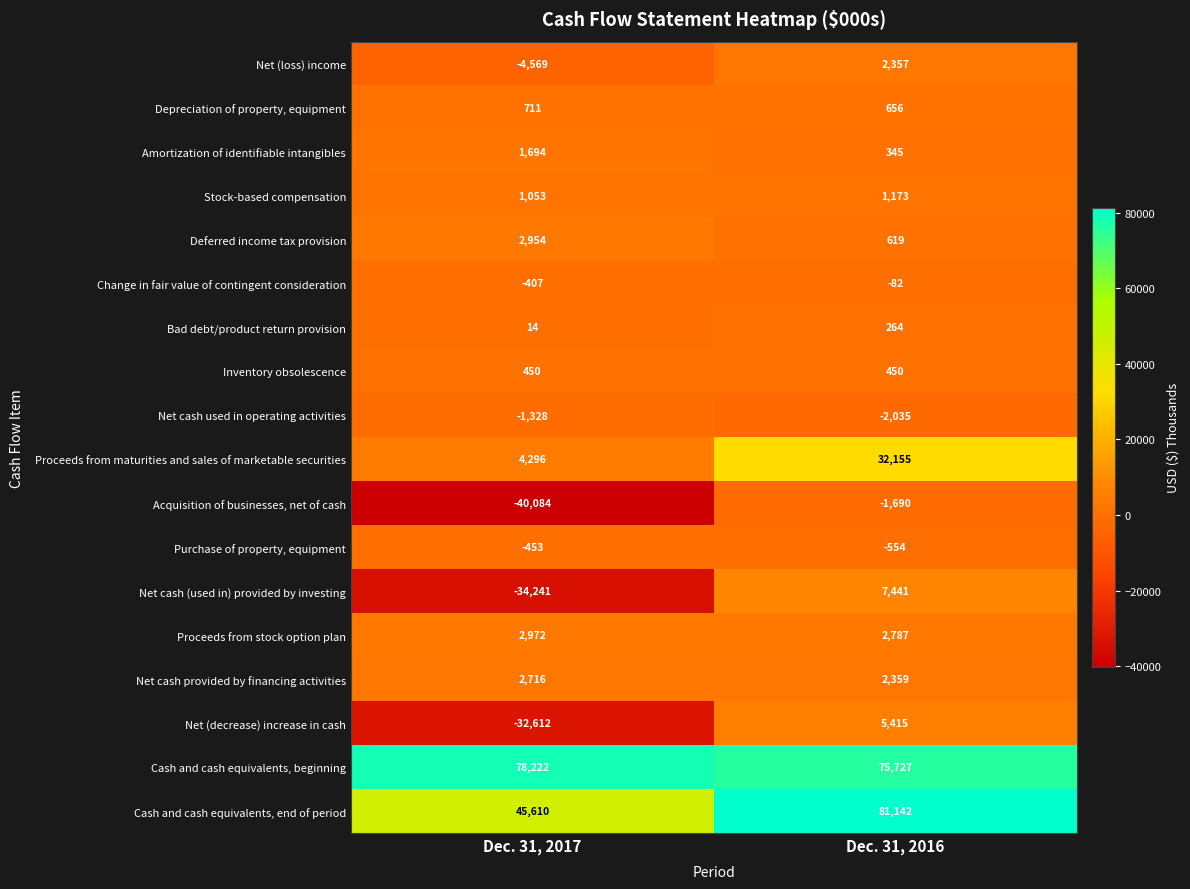

What is the sum of all Cash and cash equivalents, end of period values?

126752